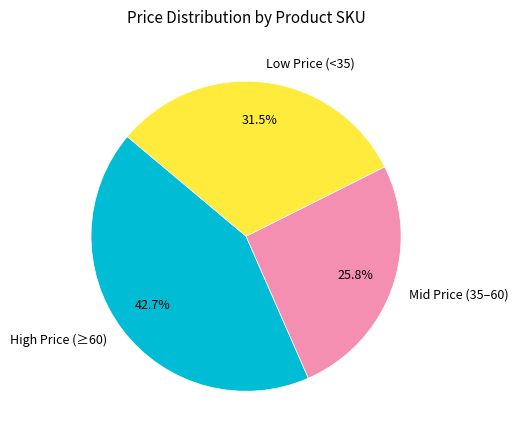

Rank the categories by value from lowest to highest.

Mid Price (35–60), Low Price (<35), High Price (≥60)